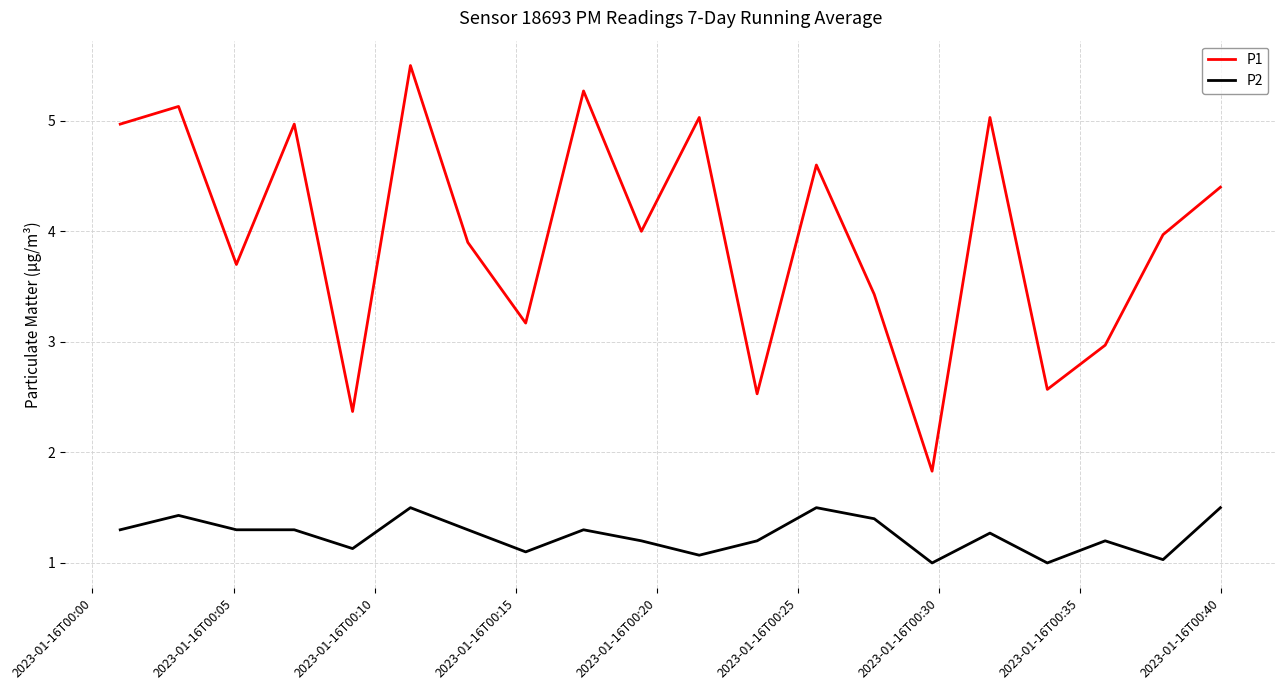

Rank the series by their average value, from lowest to highest.

P2, P1